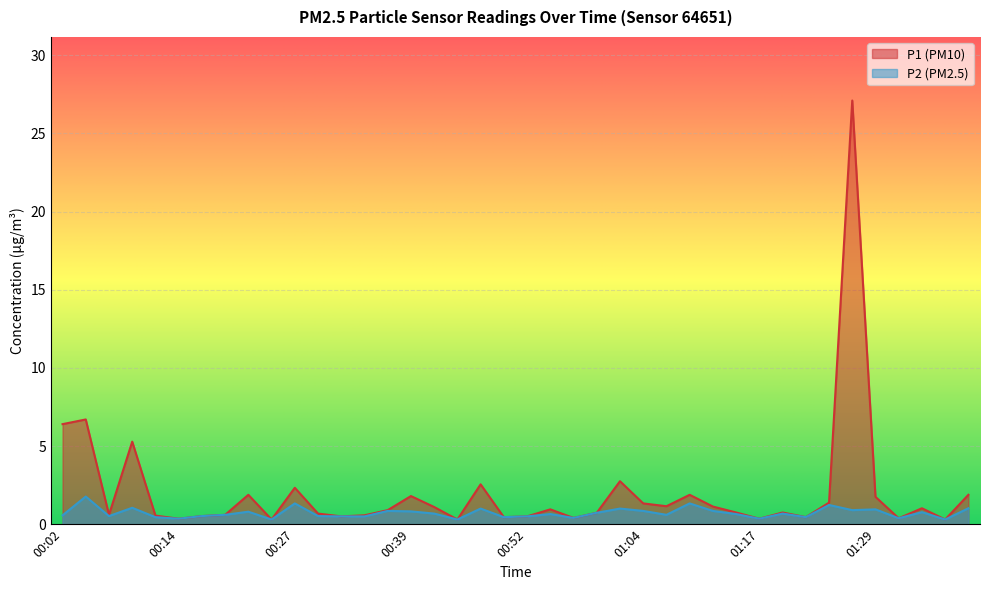

How many interior local valleys does the P2 series have?

12